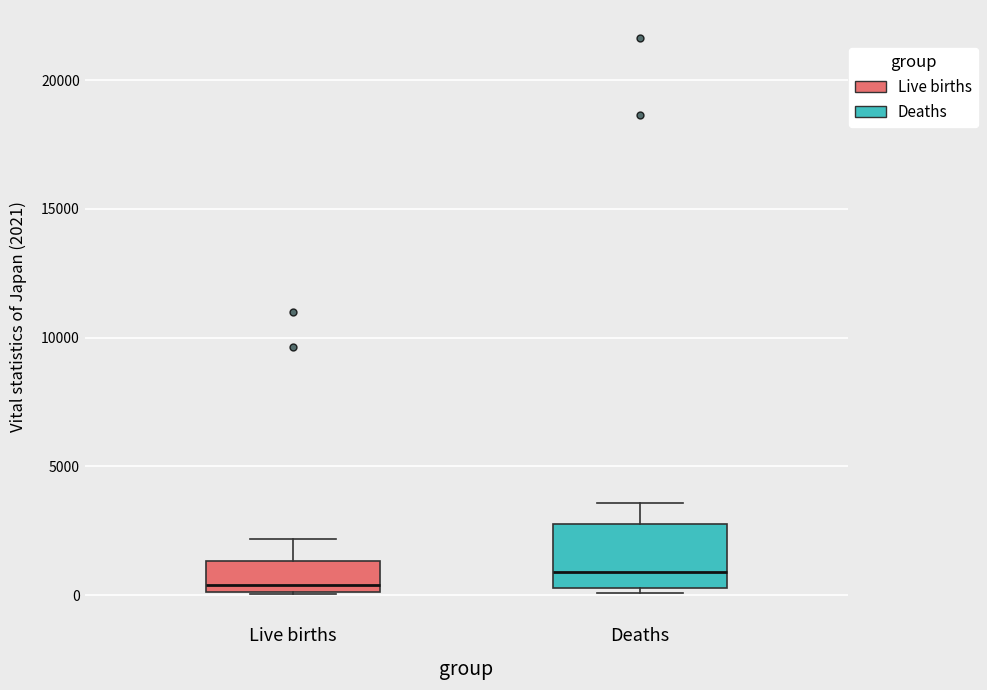

Comparing the boxes themselves (not the whiskers), which one is the tallest?

Deaths